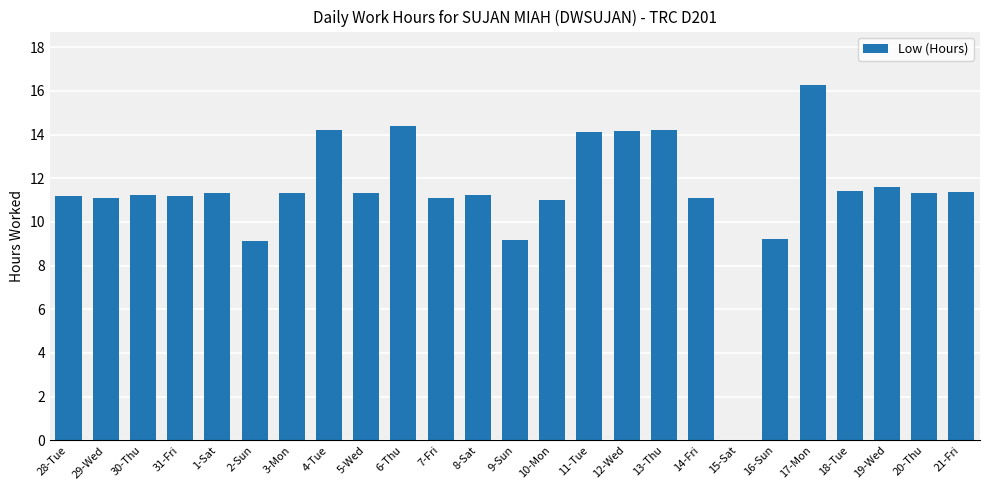

What is the maximum value shown in the chart?

16.3